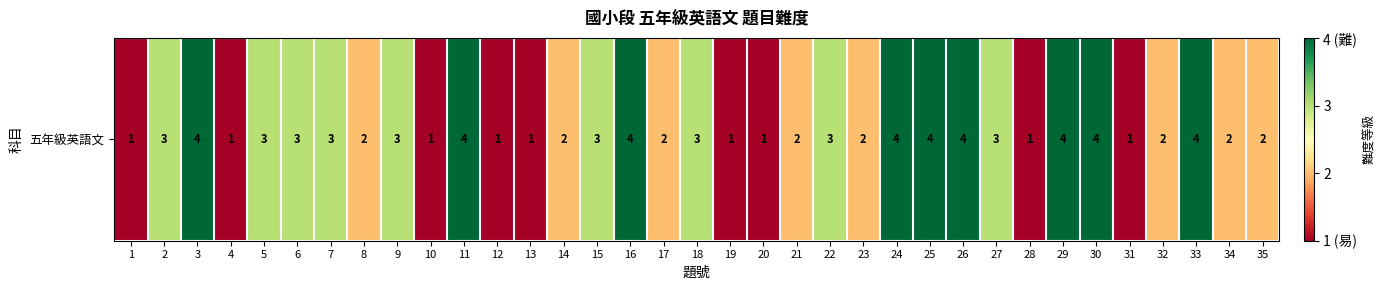

Reading left to right, extract all data points from this chart.

1=1	2=3	3=4	4=1	5=3	6=3	7=3	8=2	9=3	10=1	11=4	12=1	13=1	14=2	15=3	16=4	17=2	18=3	19=1	20=1	21=2	22=3	23=2	24=4	25=4	26=4	27=3	28=1	29=4	30=4	31=1	32=2	33=4	34=2	35=2